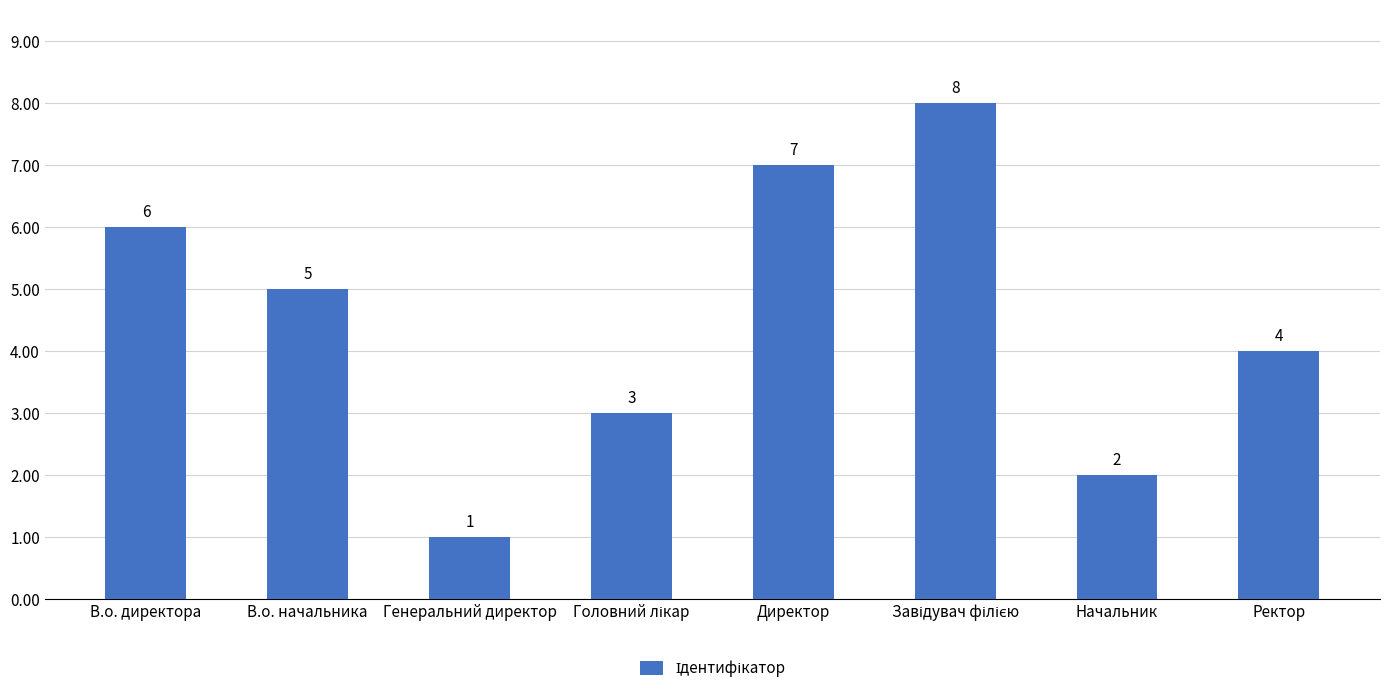

What is the ratio of the value at В.о. директора to the value at Генеральний директор?

6.0